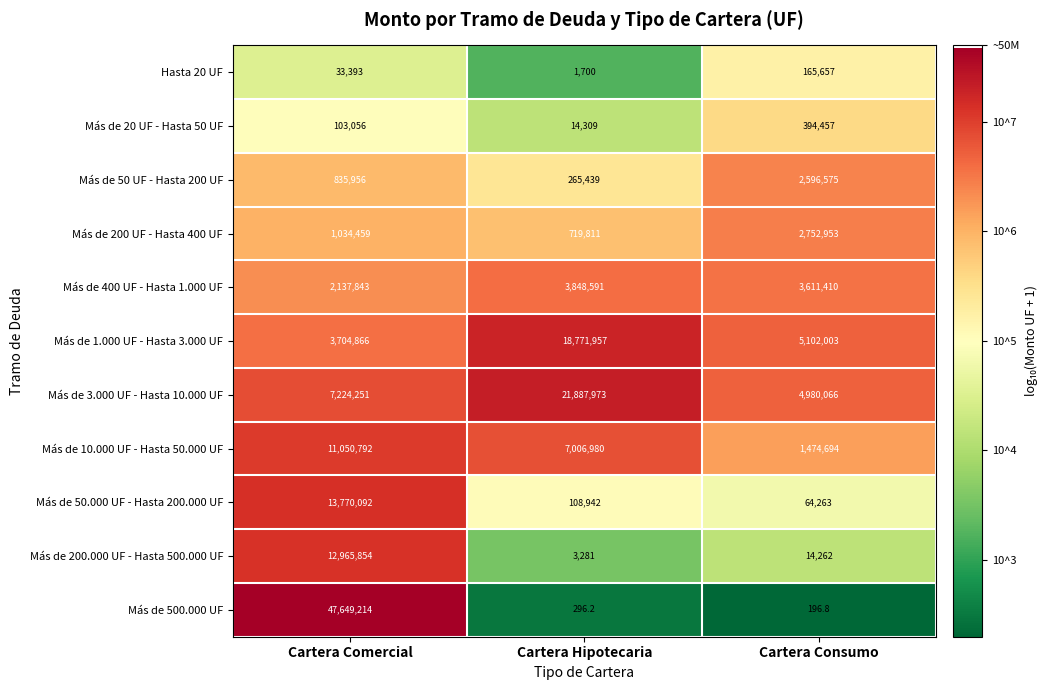

What is the difference between the maximum and minimum values in the Más de 500.000 UF series?

47649017.2